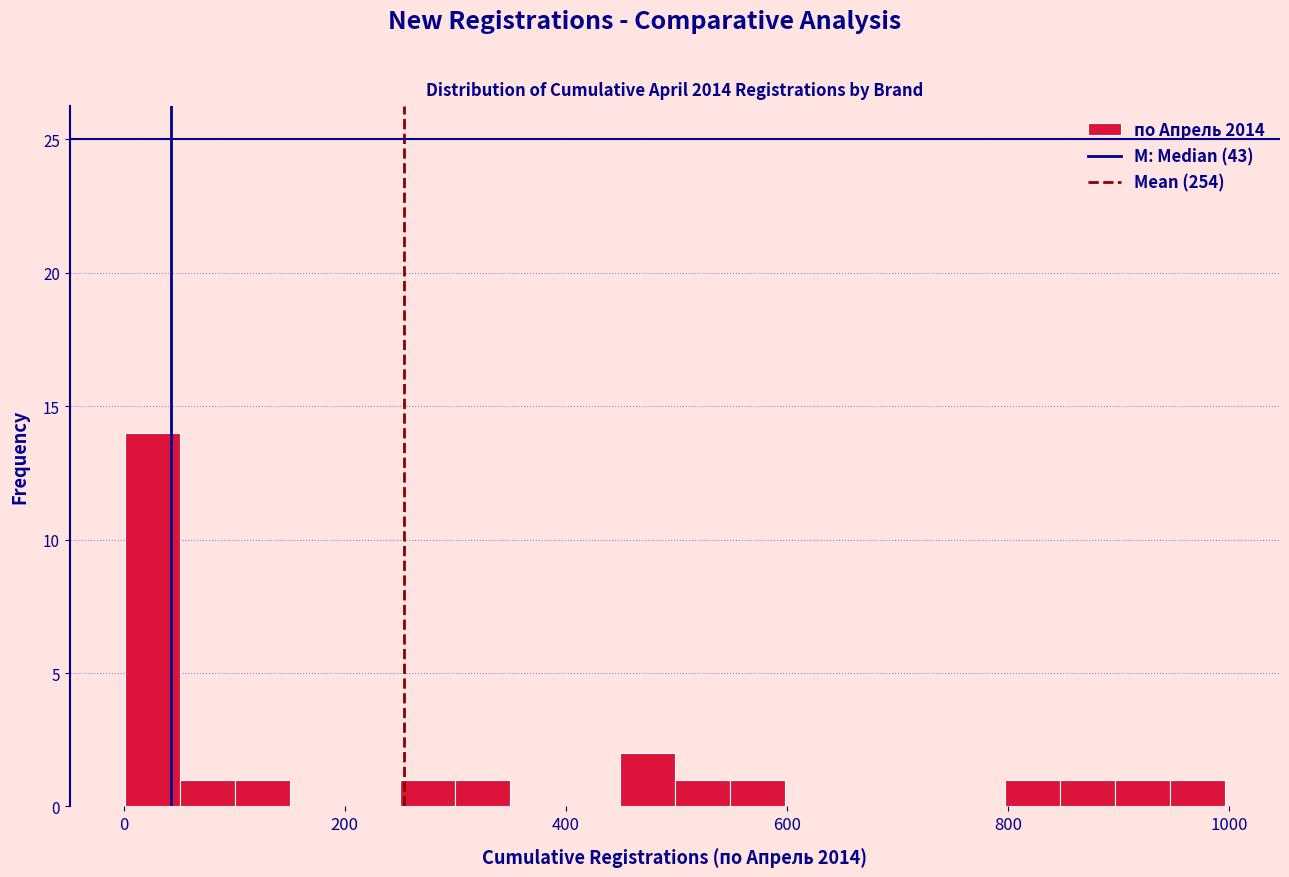

Read against the x-axis, roughly where is the centre of the tallest bar?

20